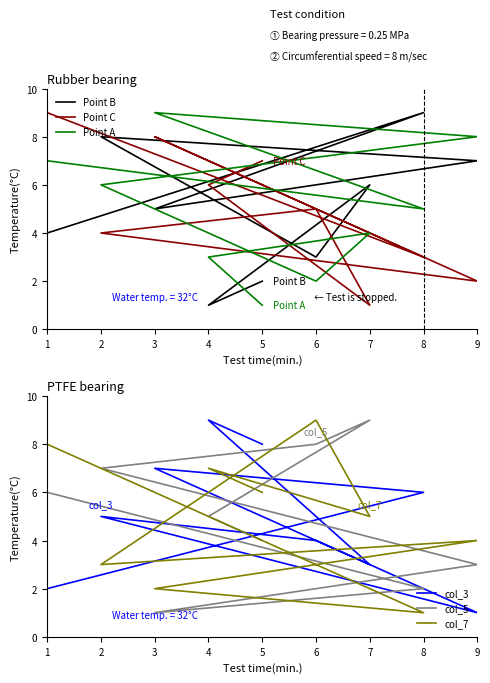

Reading left to right, what are all the values shown in this chart?

Point B: 4	9	5	7	8	3	6	1	2
Point C: 9	3	8	2	4	5	1	6	7
Point A: 7	5	9	8	6	2	4	3	1
col_3: 2	6	7	1	5	4	3	9	8
col_5: 6	2	1	3	7	8	9	5	4
col_7: 8	1	2	4	3	9	5	7	6